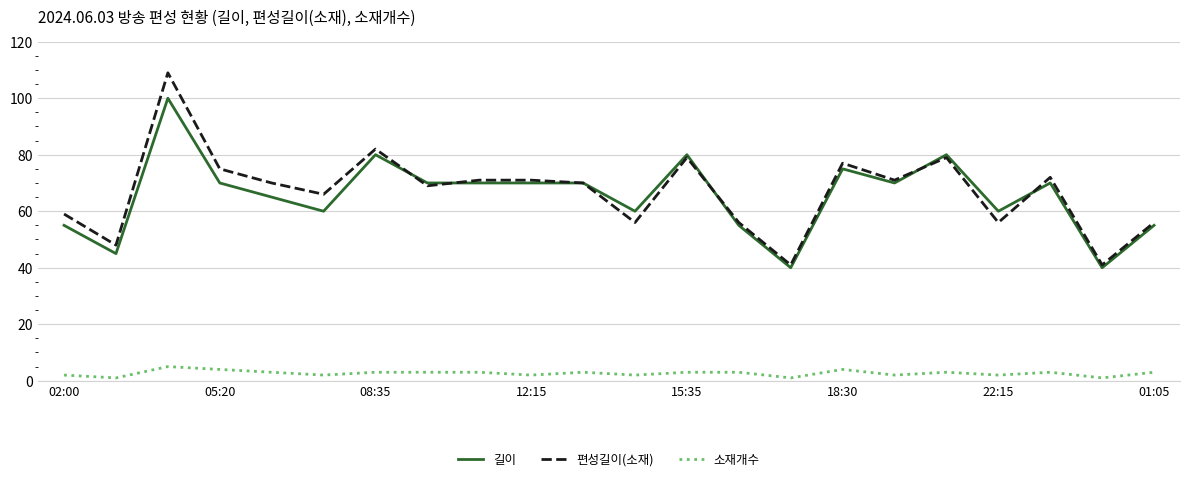

Which series has the largest range (max minus min)?

편성길이(소재)